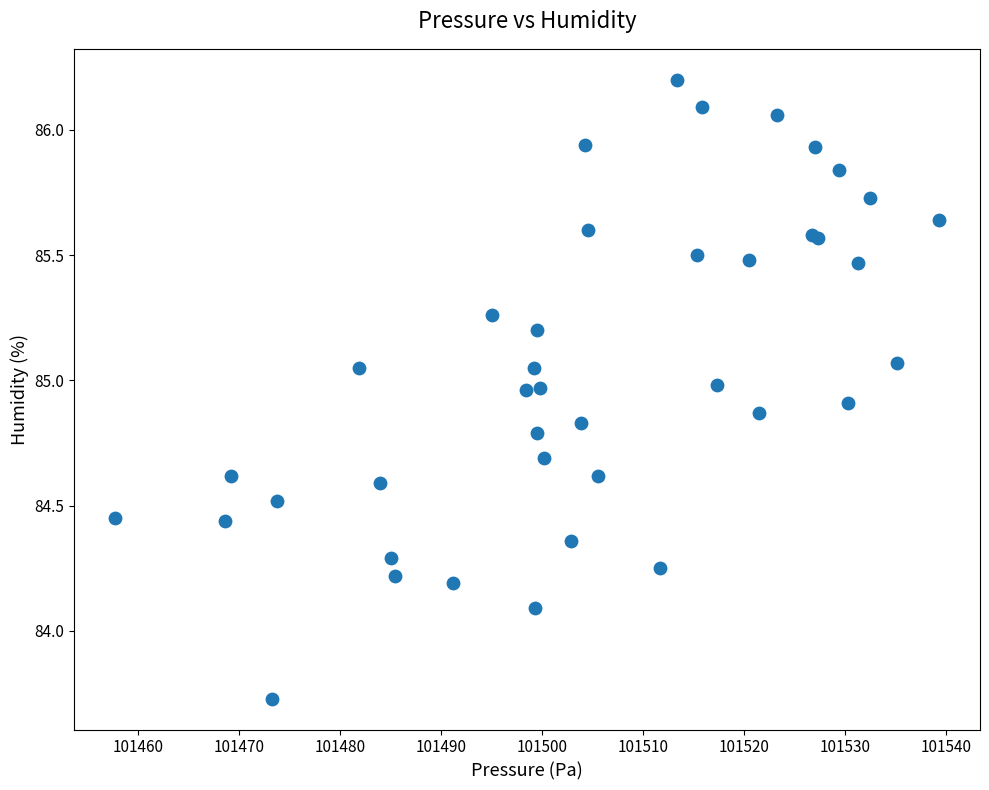

What Y value in the scatter plot is closest to 84?

84.1